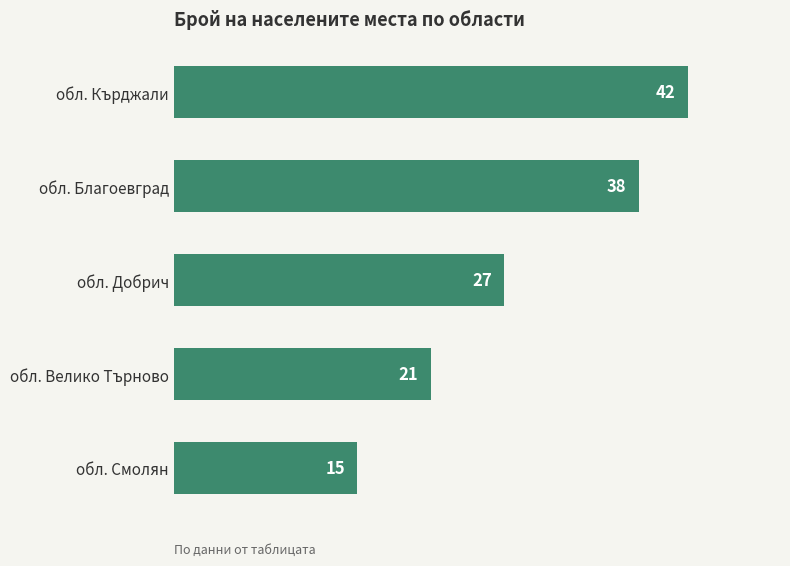

Count the values in the range 21 to 38.

3